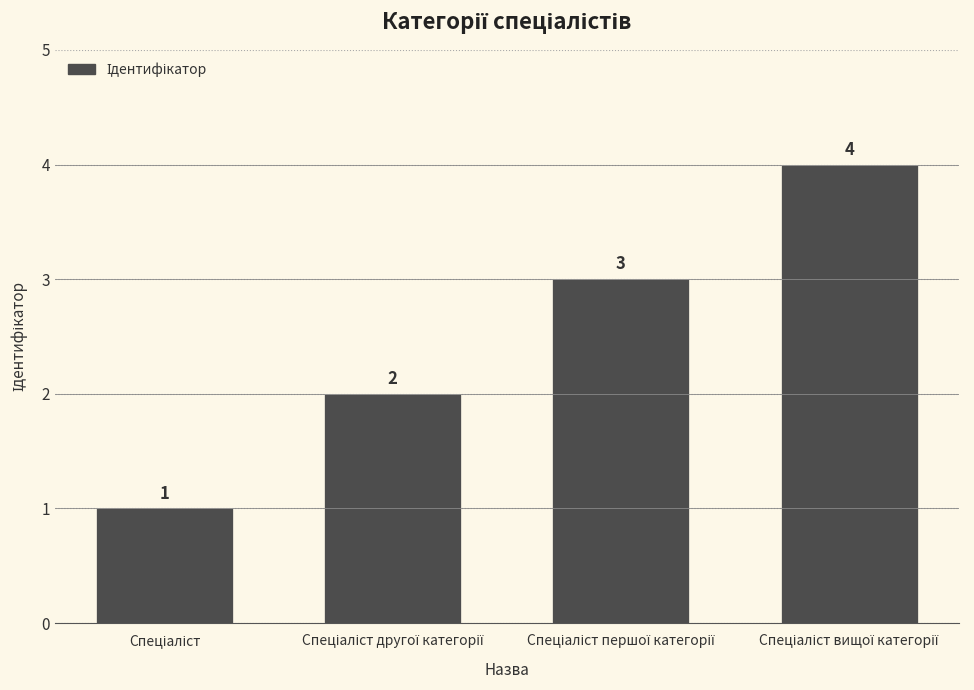

How many values are between 2 and 4?

3